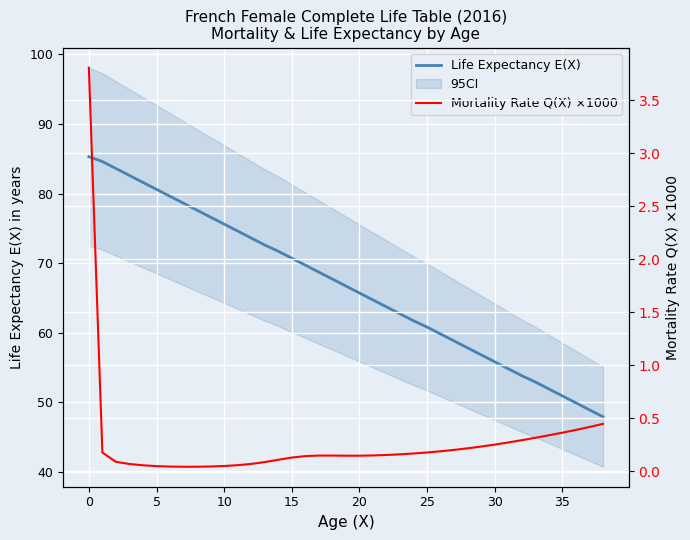

What is the difference between the maximum and minimum values in the Life Expectancy E(X) series?

37.4